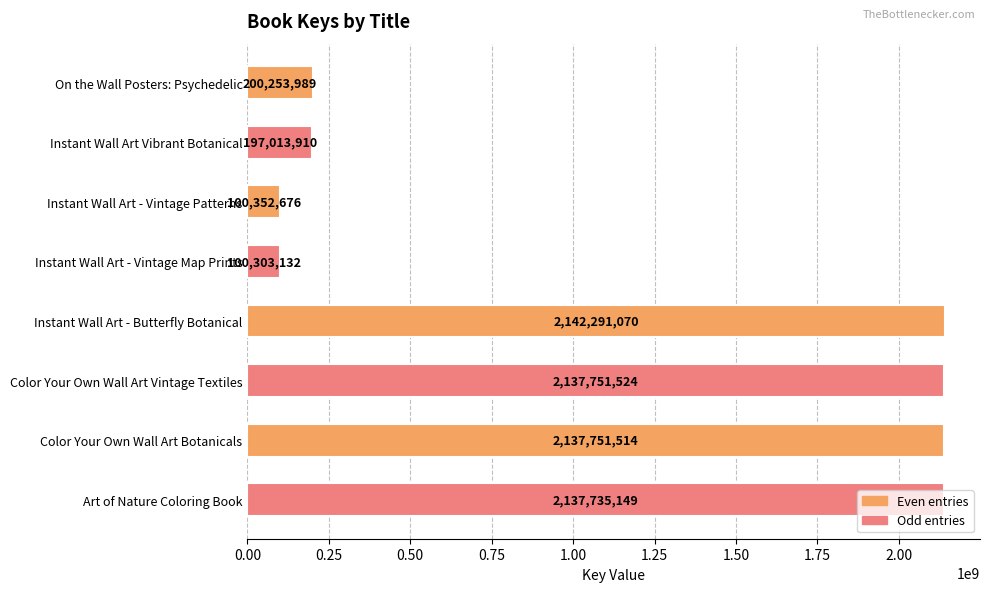

What is the smallest value displayed?

100303132